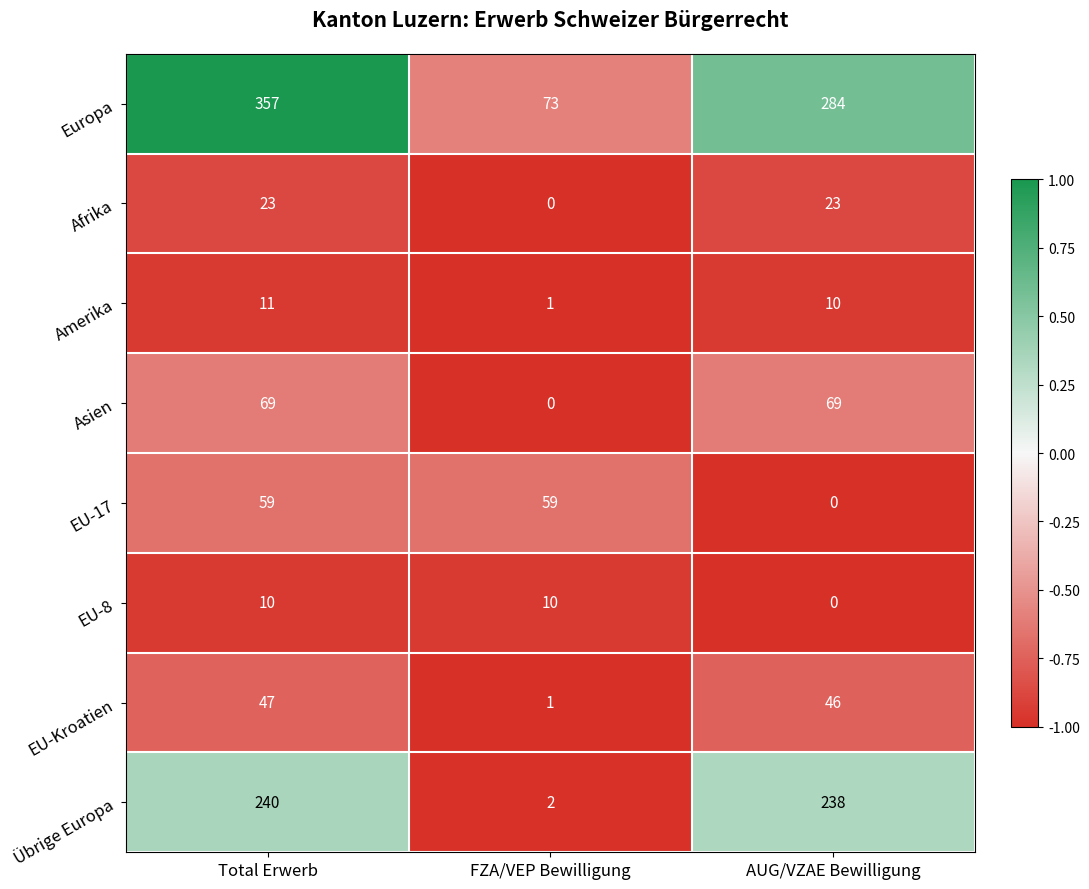

What is the sum of all Amerika values?

22